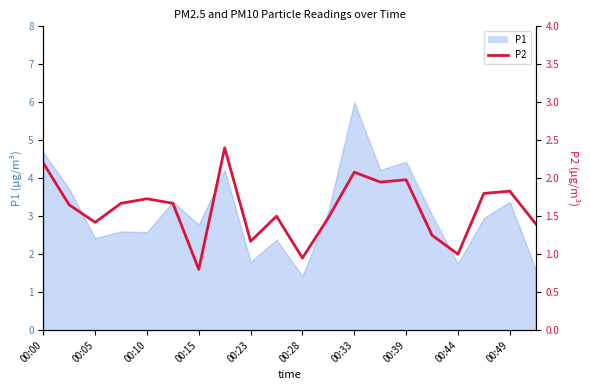

What is the greatest value displayed?

2.4